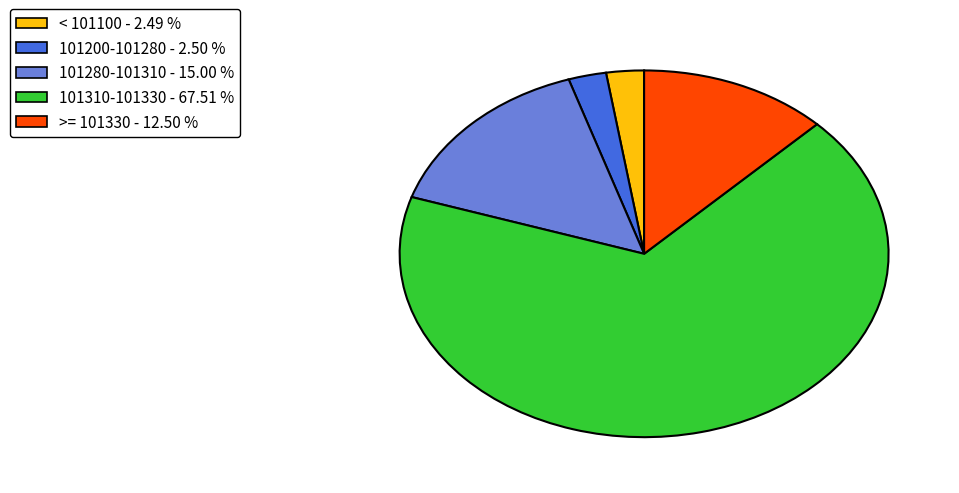

Does any single category account for the majority?

Yes